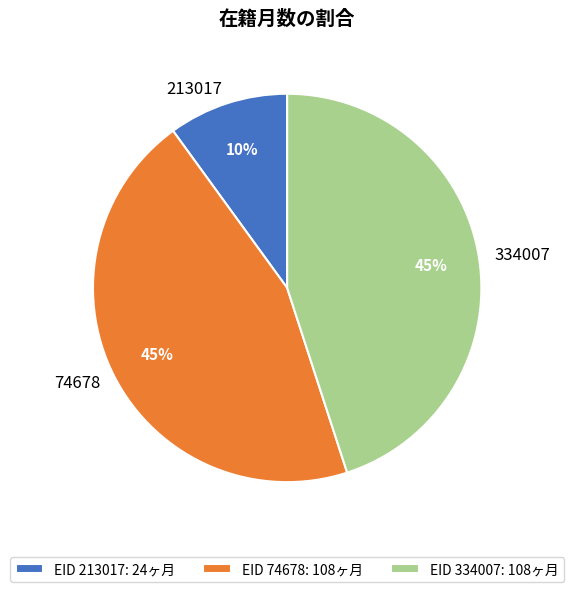

To the nearest percent, what is the difference between the largest and smallest slice percentages?

35%